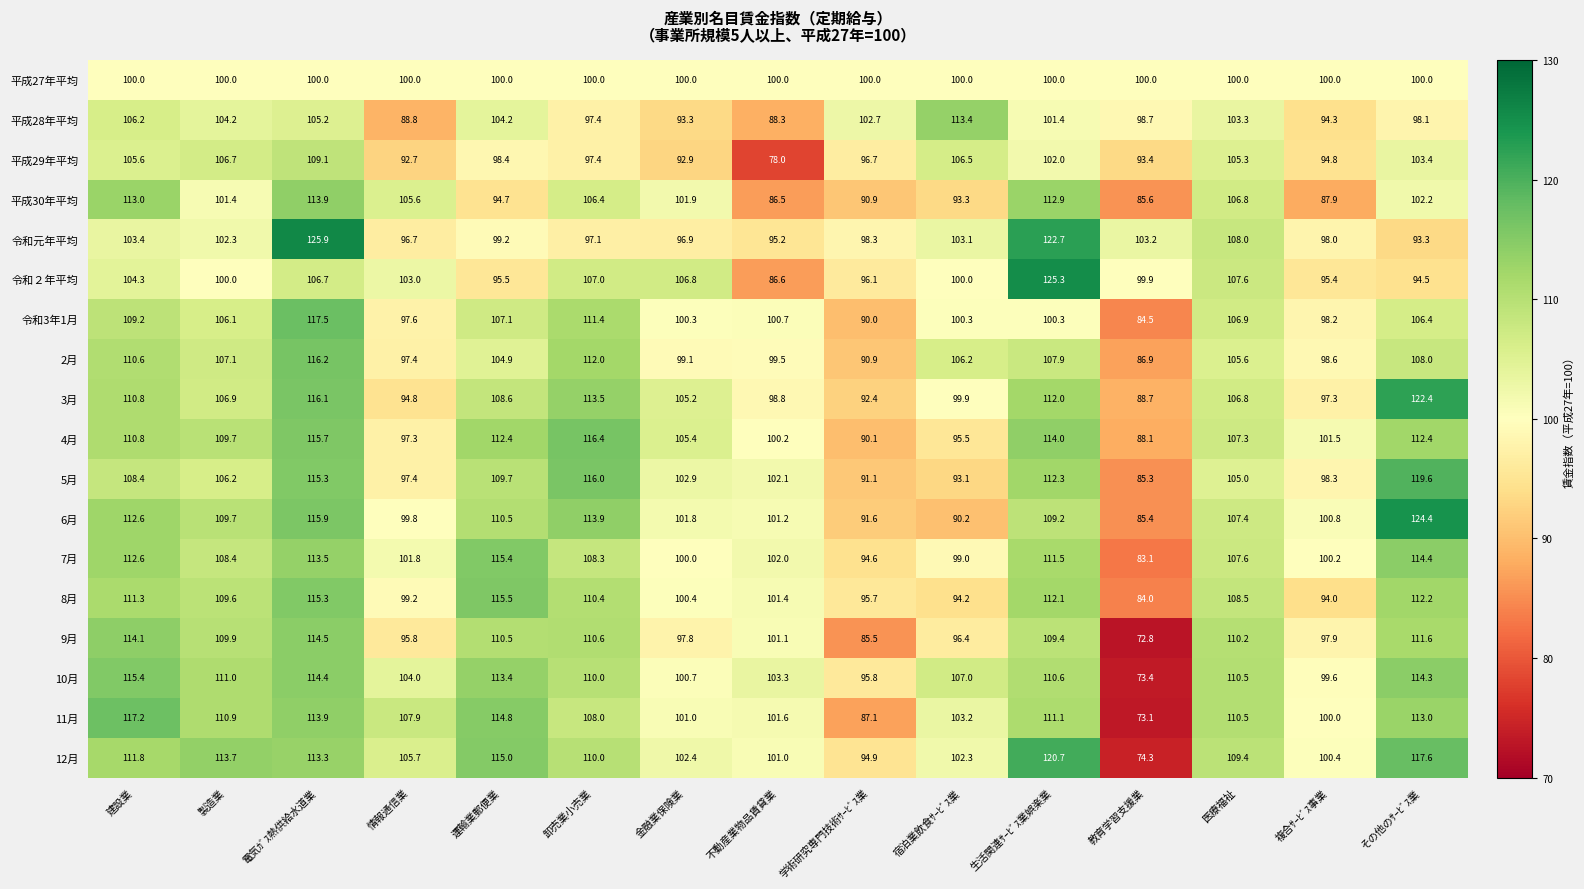

The 11月 series shows 117.2 at 建設業. True or false?

True